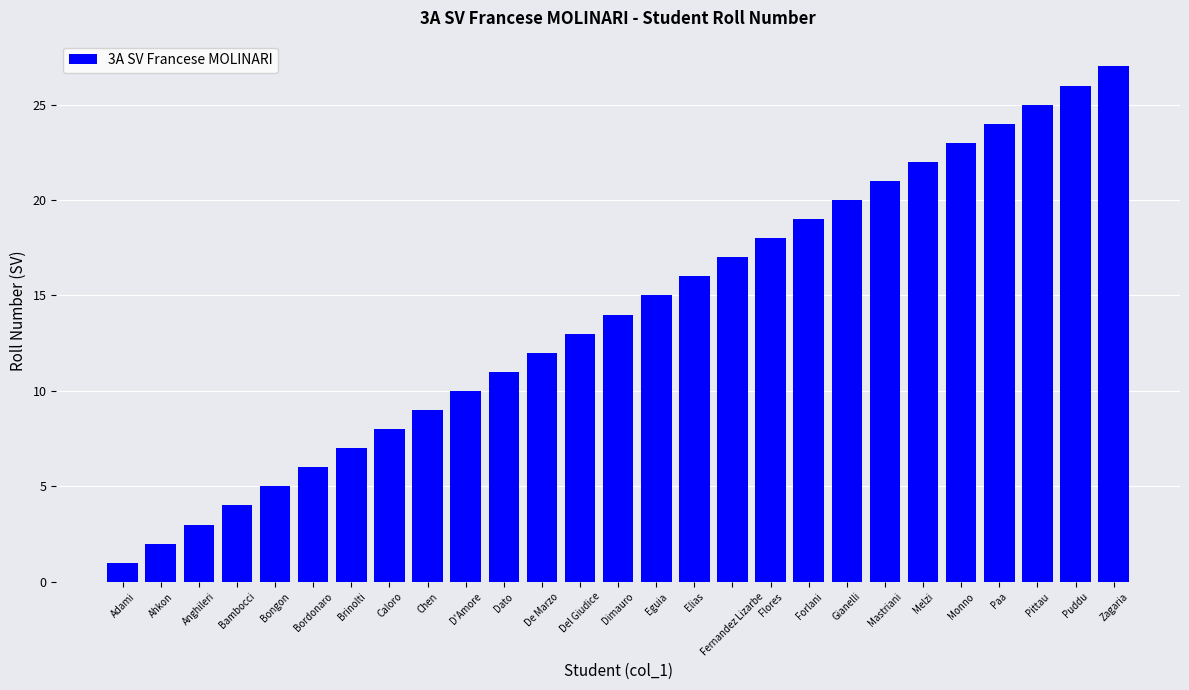

Rank the categories by value from highest to lowest.

Zagaria, Puddu, Pittau, Paa, Monno, Melzi, Mastriani, Gianelli, Forlani, Flores, Fernandez Lizarbe, Elias, Eguia, Dimauro, Del Giudice, De Marzo, Dato, D'Amore, Chen, Caloro, Brinolti, Bordonaro, Bongon, Bambocci, Anghileri, Ahkon, Adami